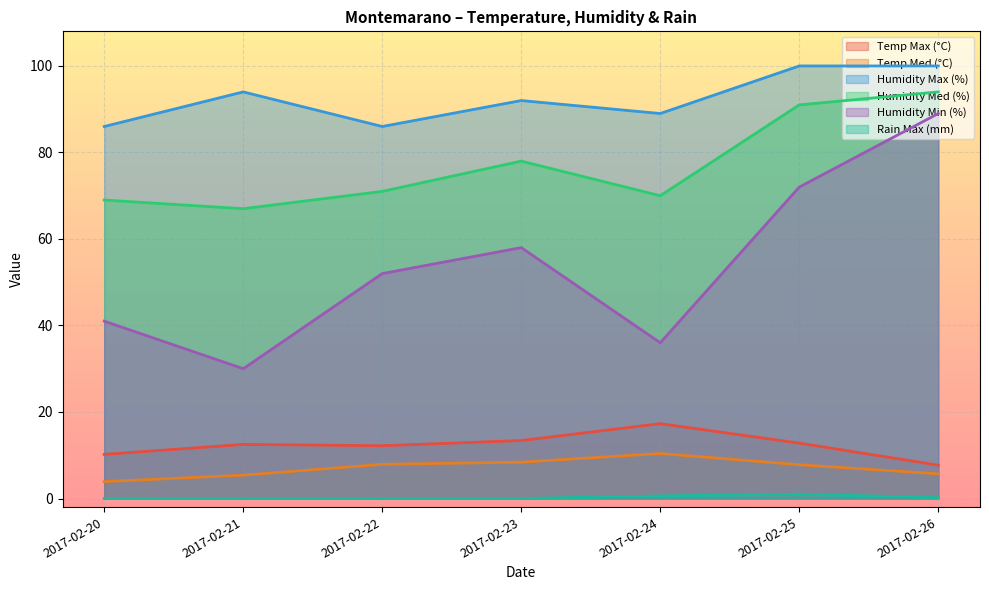

Does the chart display data point markers on the line(s)?

No